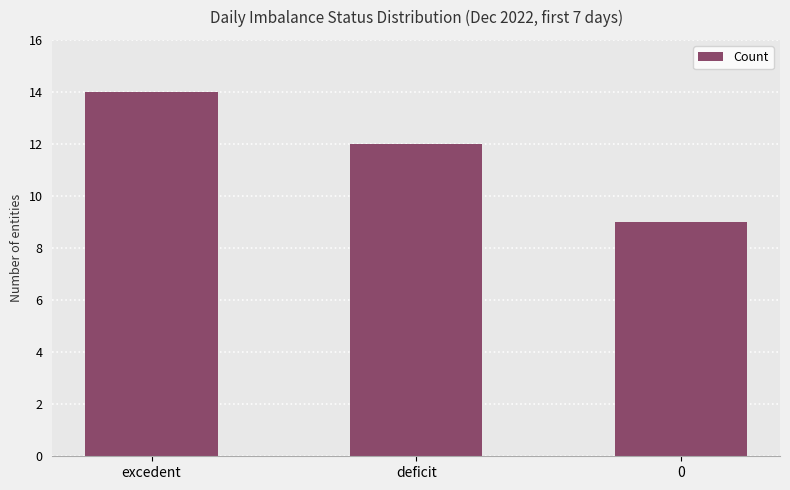

The chart shows a value of 4 at deficit. True or false?

False